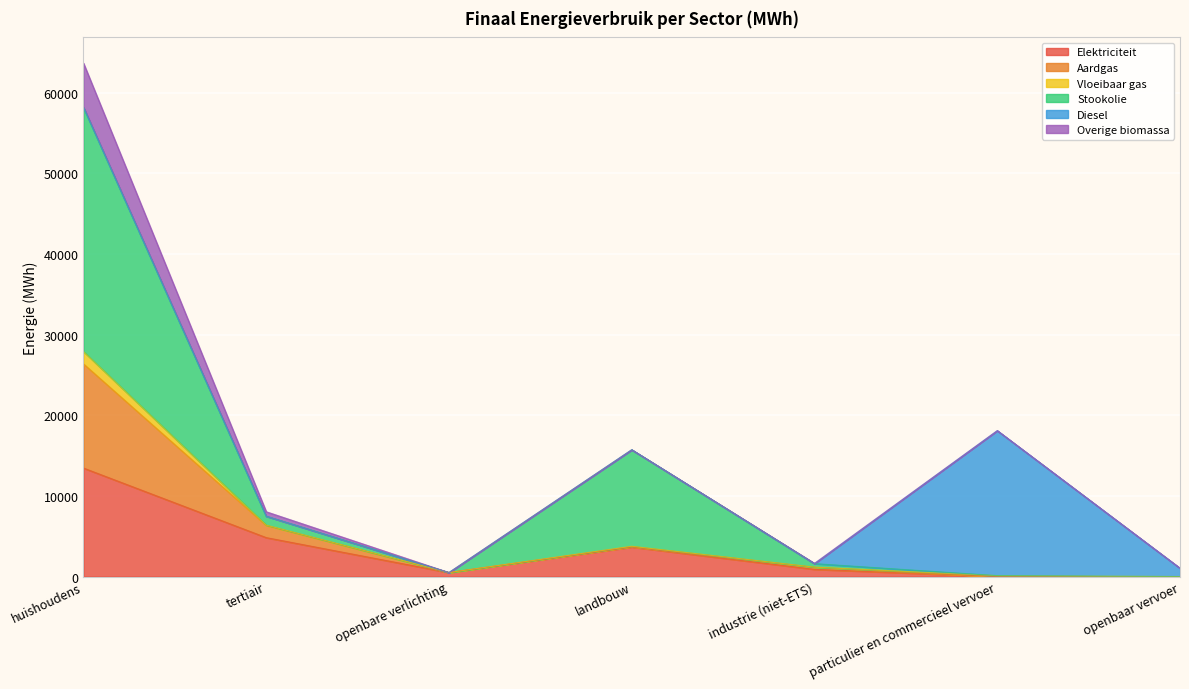

Which series has the largest total across all categories?

Stookolie